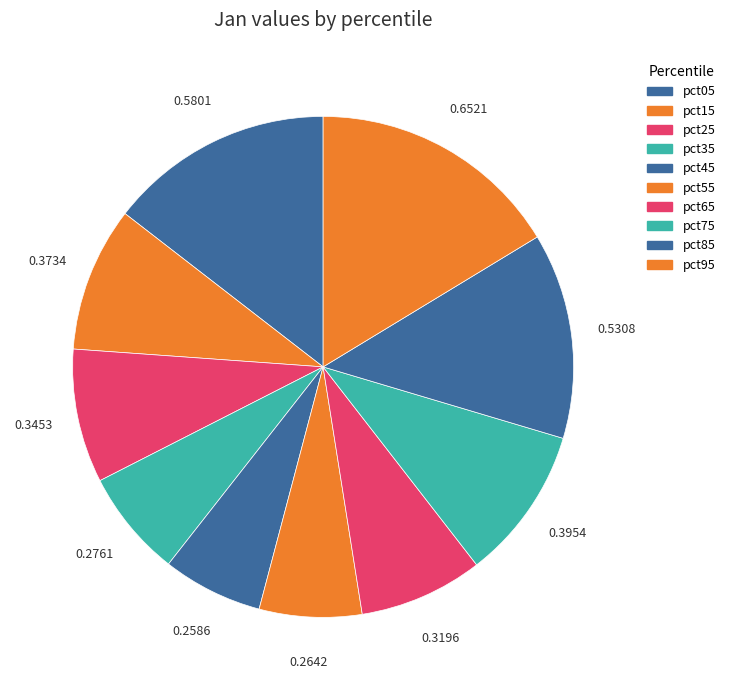

How many segments does this pie chart have?

10